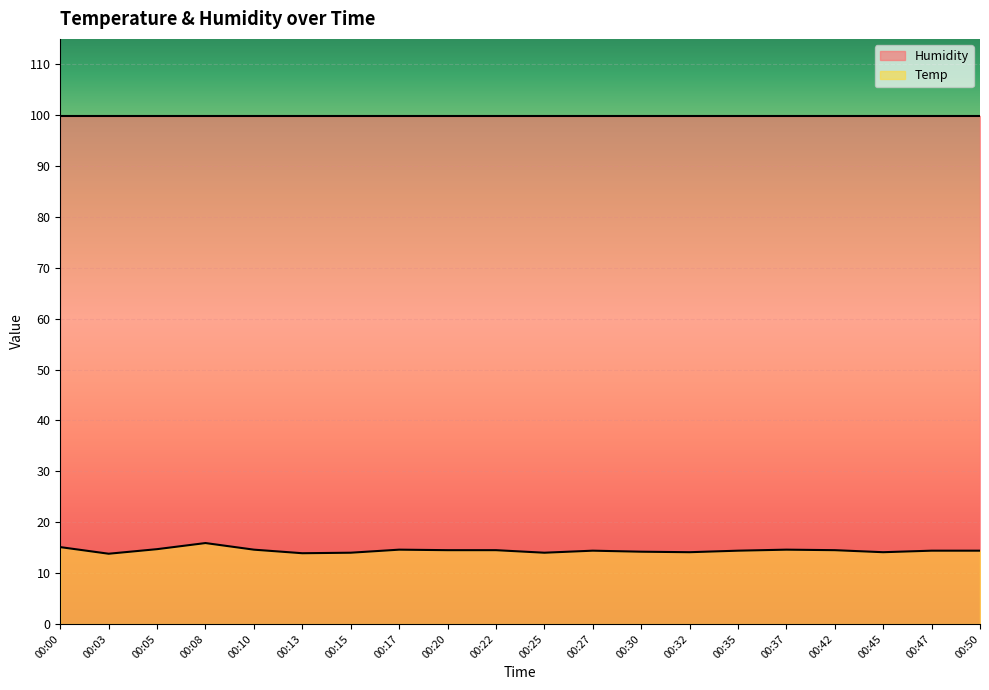

Reading left to right, extract all data points from this chart.

00:00=15.1	00:03=13.8	00:05=14.7	00:08=15.9	00:10=14.6	00:13=13.9	00:15=14.0	00:17=14.6	00:20=14.5	00:22=14.5	00:25=14.0	00:27=14.4	00:30=14.2	00:32=14.1	00:35=14.4	00:37=14.6	00:42=14.5	00:45=14.1	00:47=14.4	00:50=14.4